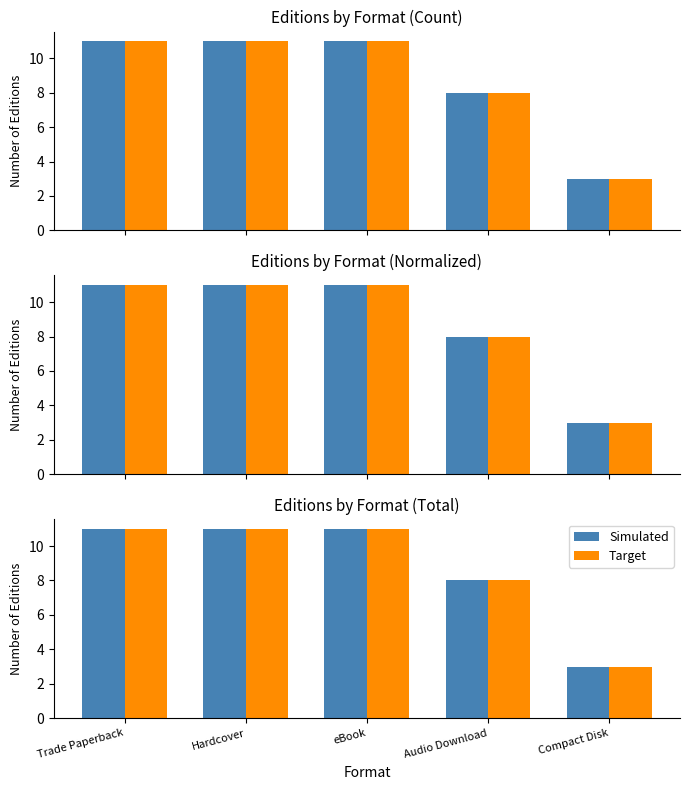

Between eBook and Compact Disk, which is larger?

eBook